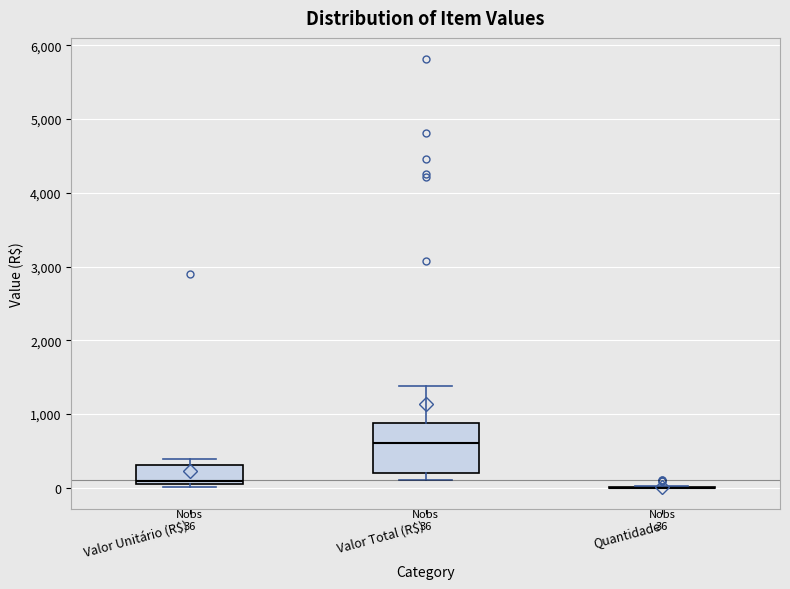

Comparing the boxes themselves (not the whiskers), which one is the tallest?

Valor Total (R$)